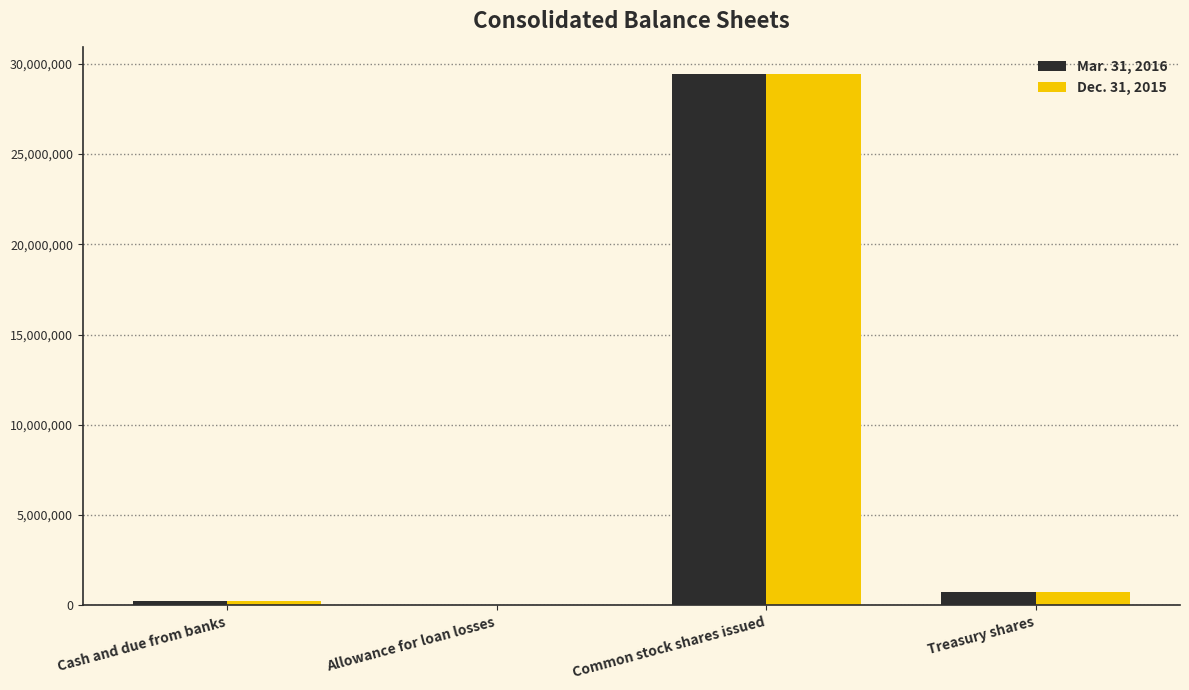

What is the sum of the Mar. 31, 2016 values at Cash and due from banks and Common stock shares issued?

29694335